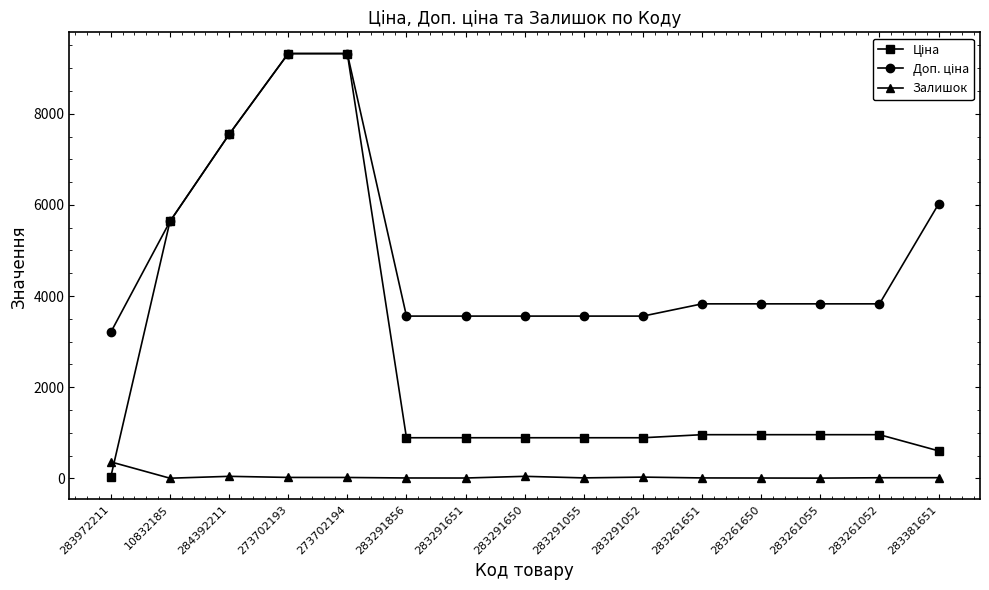

What value does the Залишок series have at 283291650?

43.0